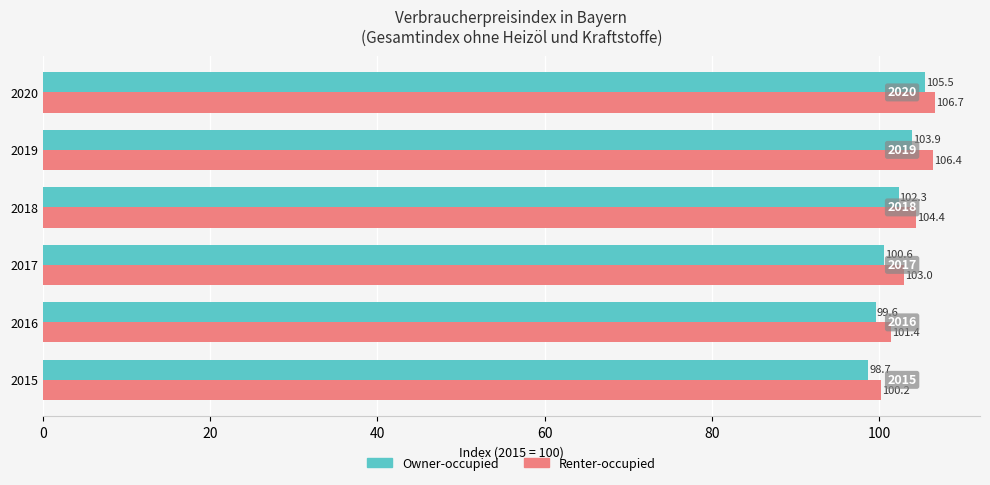

How many series are shown in this chart?

2